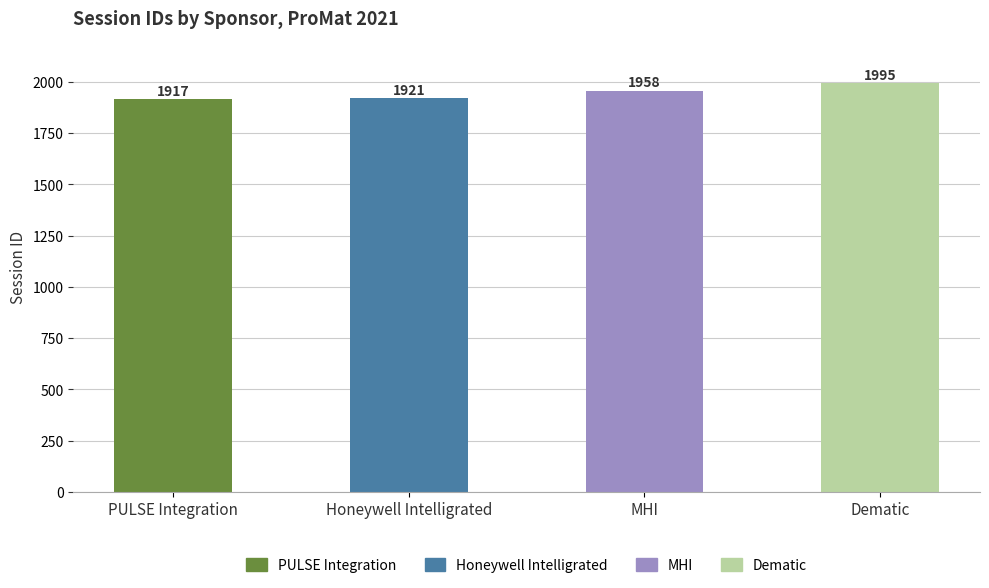

What is the sum of the values at Honeywell Intelligrated and Dematic?

3916